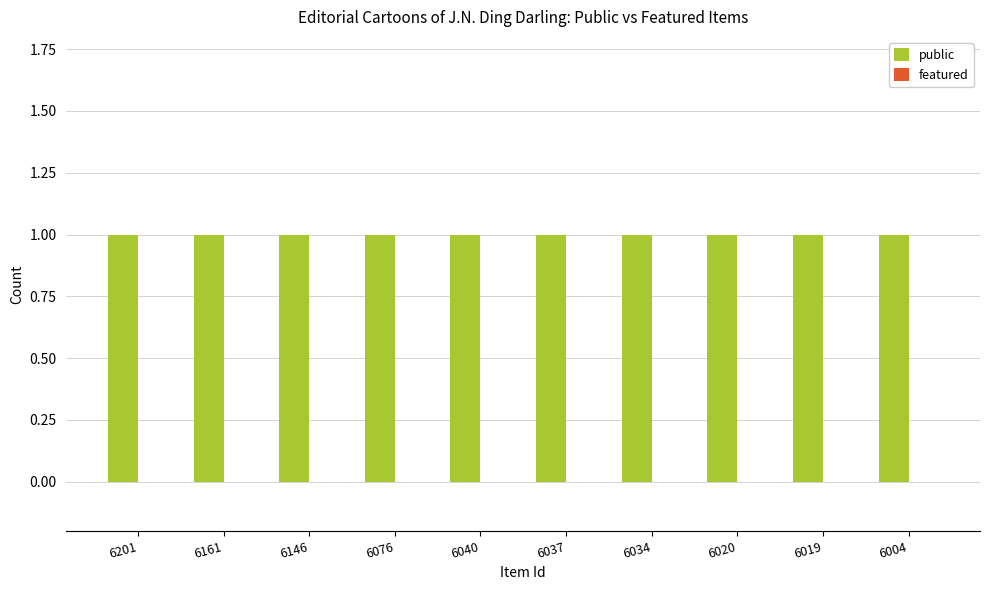

The value of public at 6004 is 2. True or false?

False